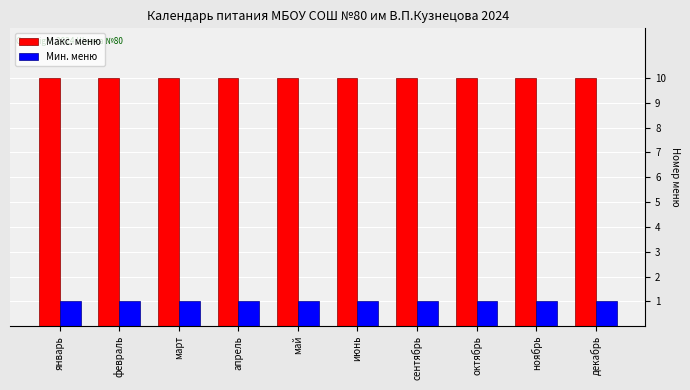

What is the label of the 5th bar from the right?

июнь